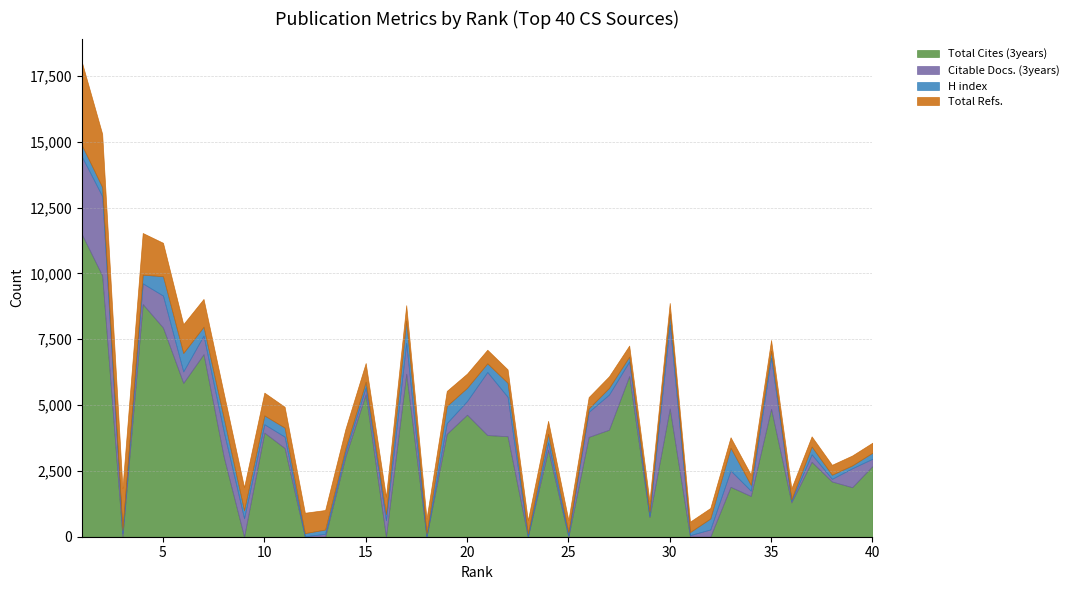

Which series has the largest total across all categories?

Total Cites (3years)